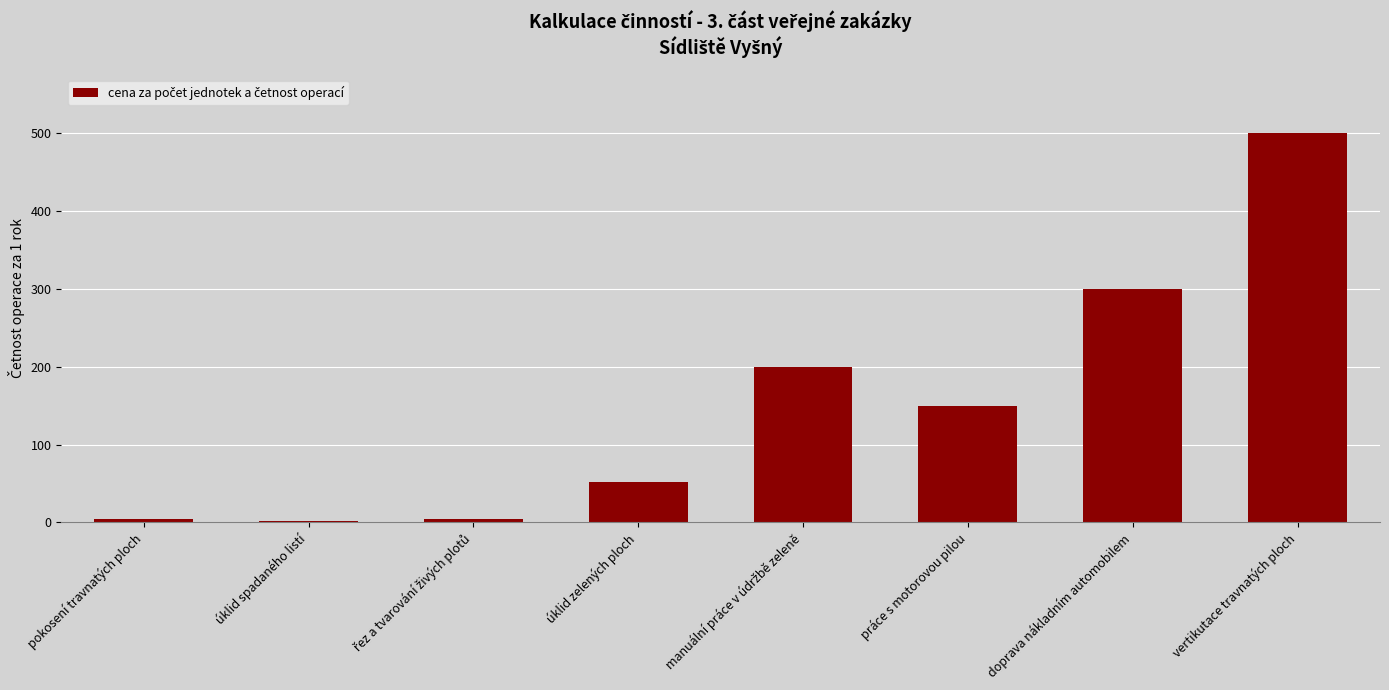

What is the value of the 2nd bar from the left?

2